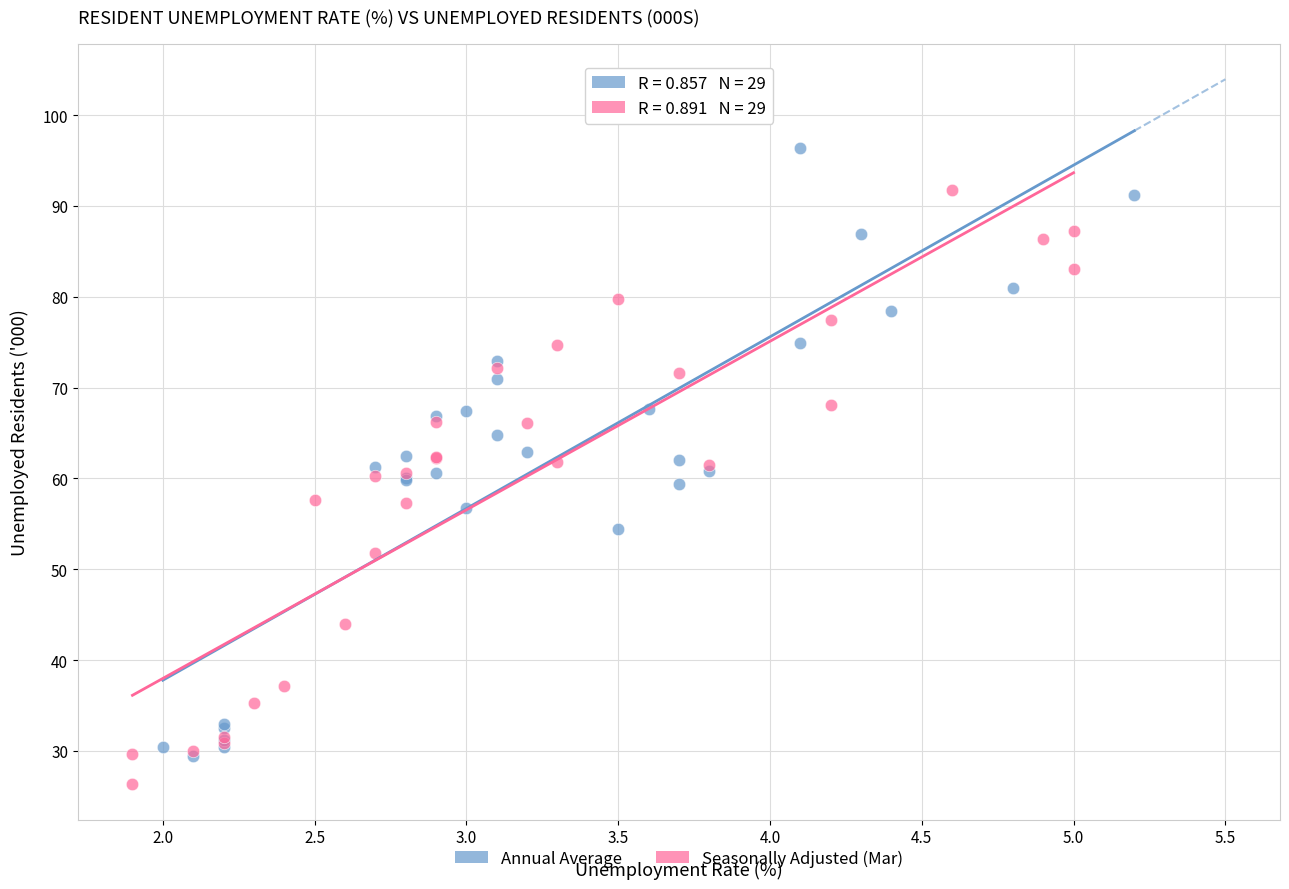

What are all the series names shown in the legend?

Annual Average, Seasonally Adjusted (Mar)